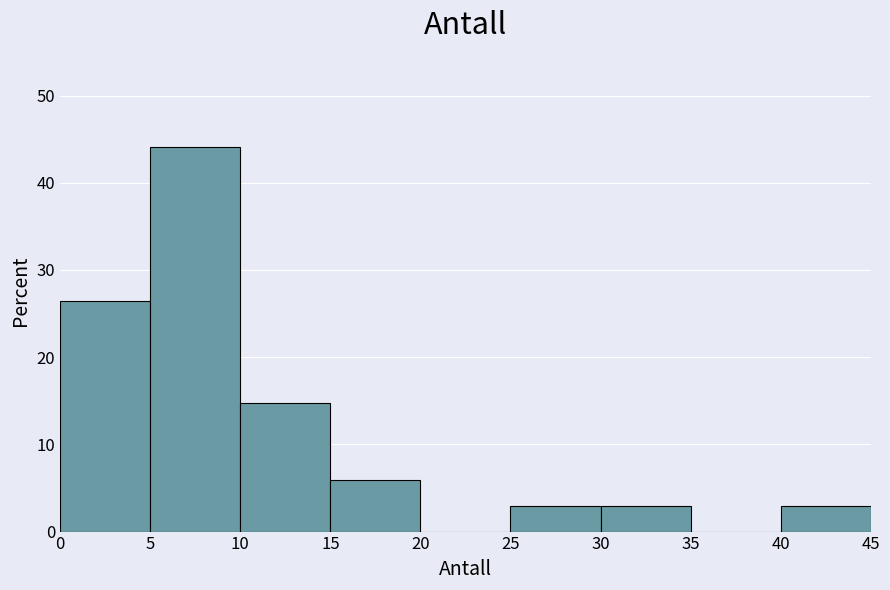

Reading left to right, transcribe this chart: for each bar, give the range it covers on the x-axis and its height. The values are not printed on the chart, so give them approximately, as read against the axis.

0 to 5: 26
5 to 10: 44
10 to 15: 15
15 to 20: 6
20 to 25: 0
25 to 30: 3
30 to 35: 3
35 to 40: 0
40 to 45: 3